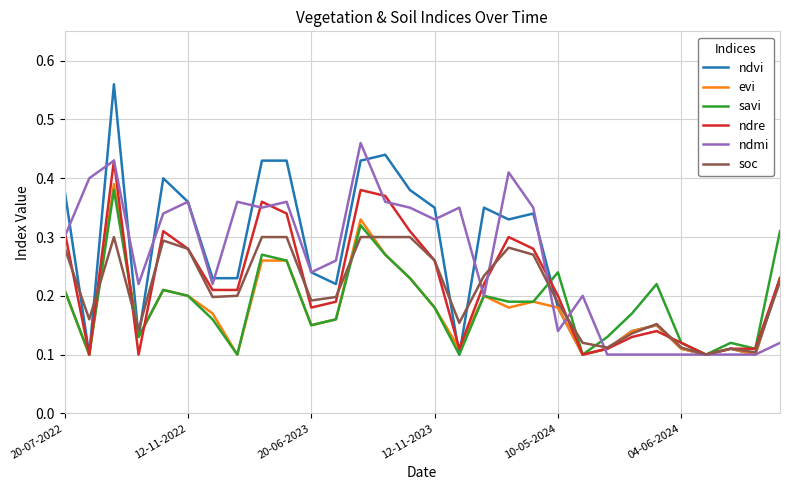

Where is ndmi nearest to the value 0?

22